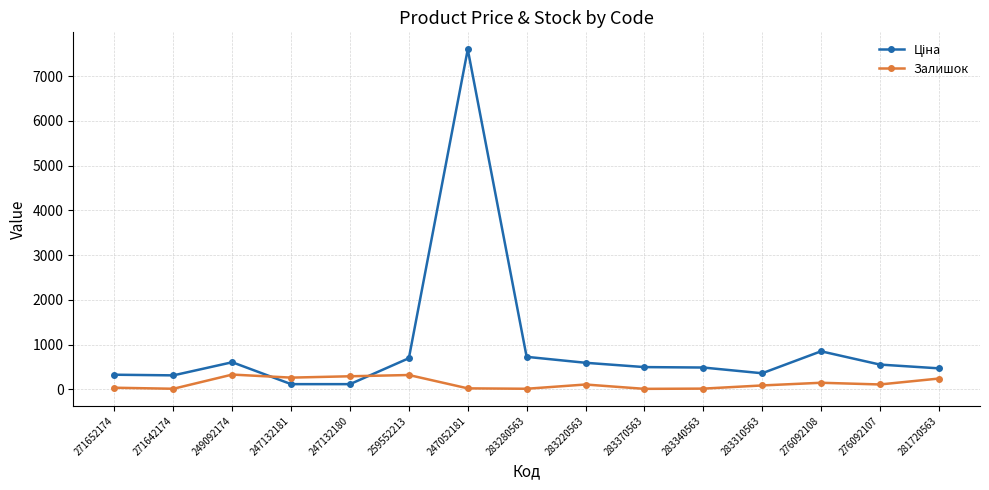

At which category is the sum across all series the highest?

247052181